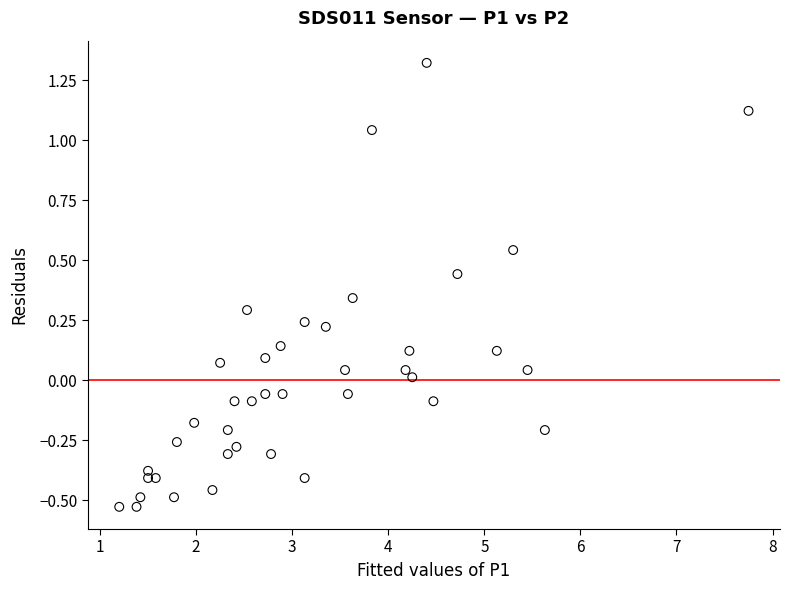

What is the range of X values (max minus min)?

6.5